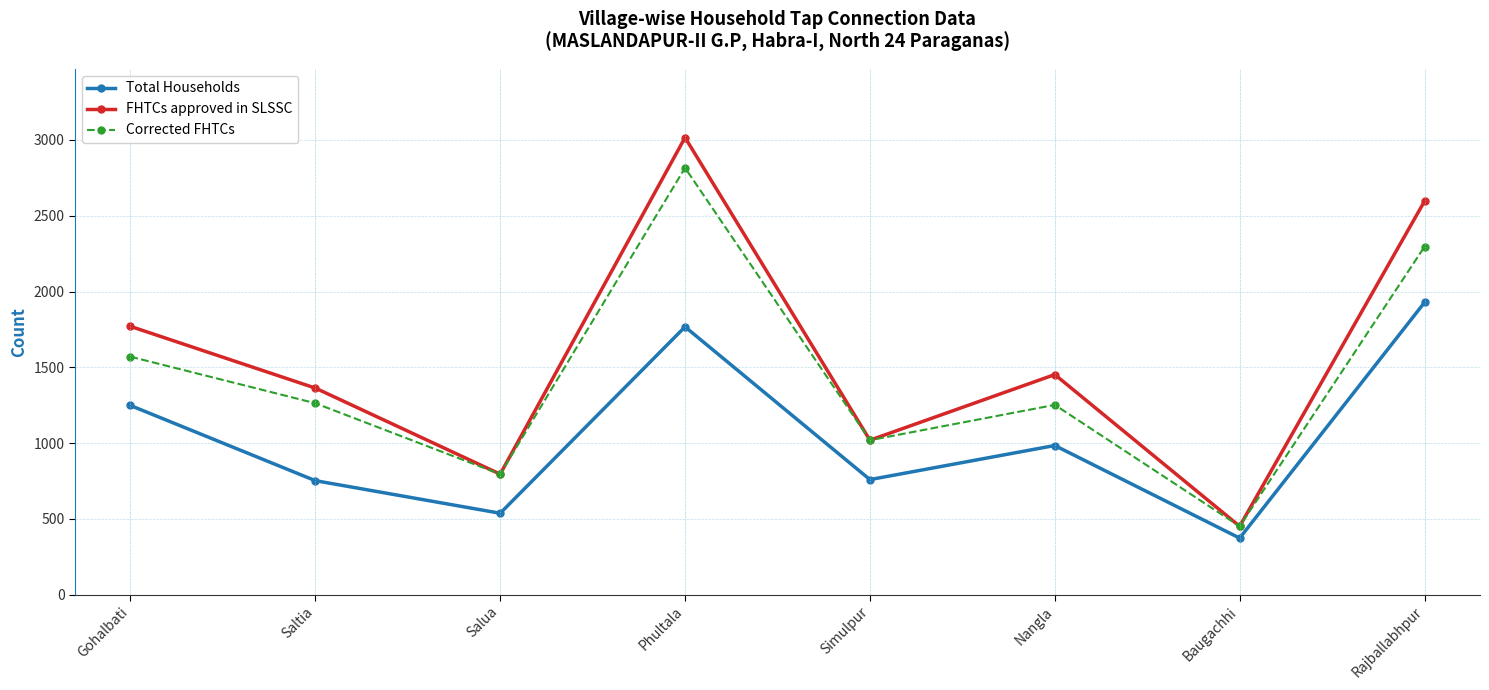

Which series changed the most between Simulpur and Rajballabhpur?

FHTCs approved in SLSSC